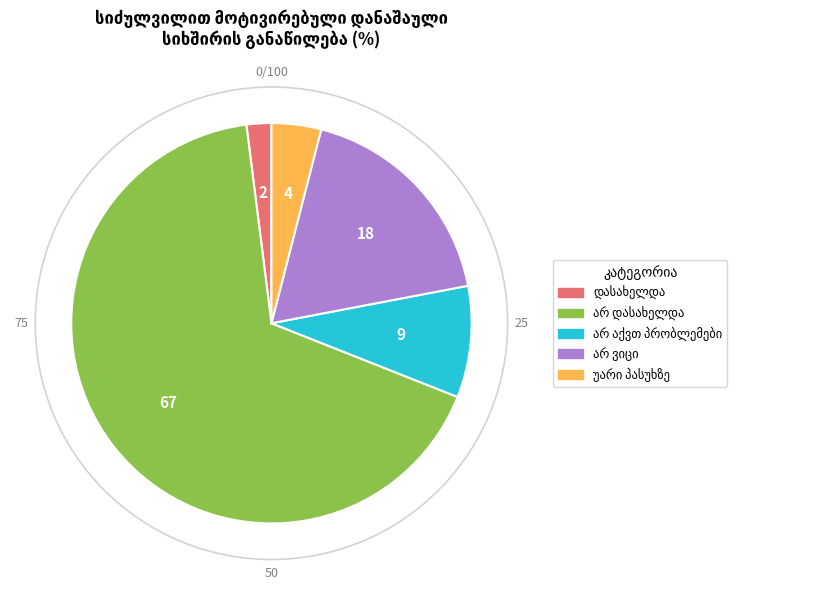

Does any single category account for the majority?

Yes